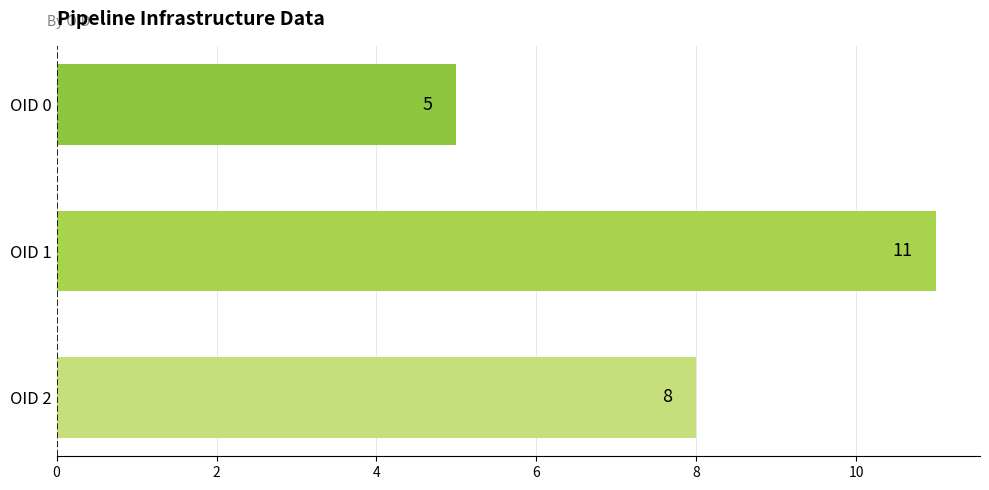

The value at OID 2 is 8. True or false?

True